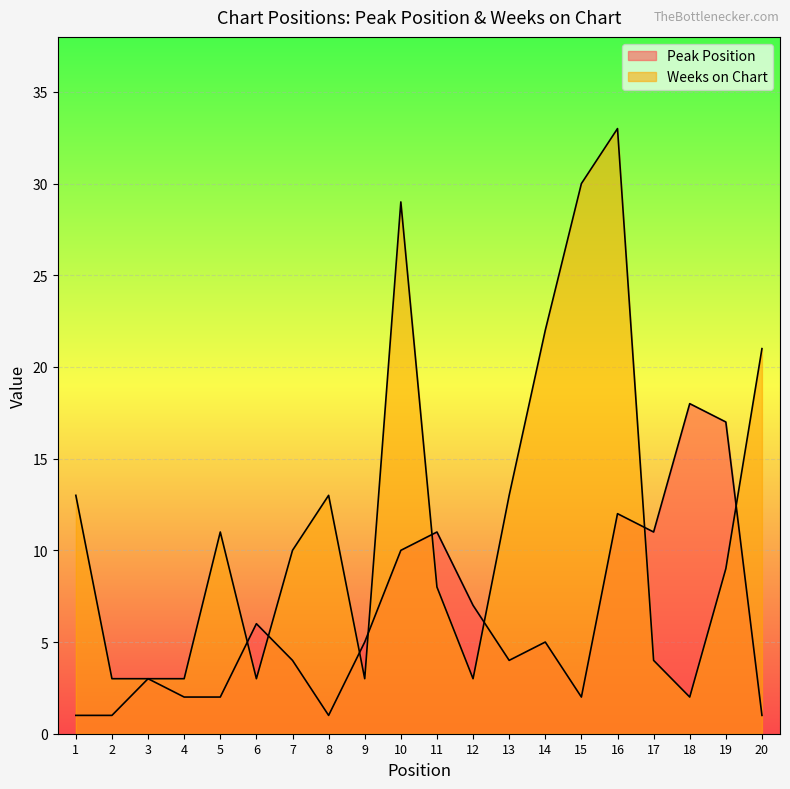

What is the sum of the Weeks on Chart values at 15 and 13?

43